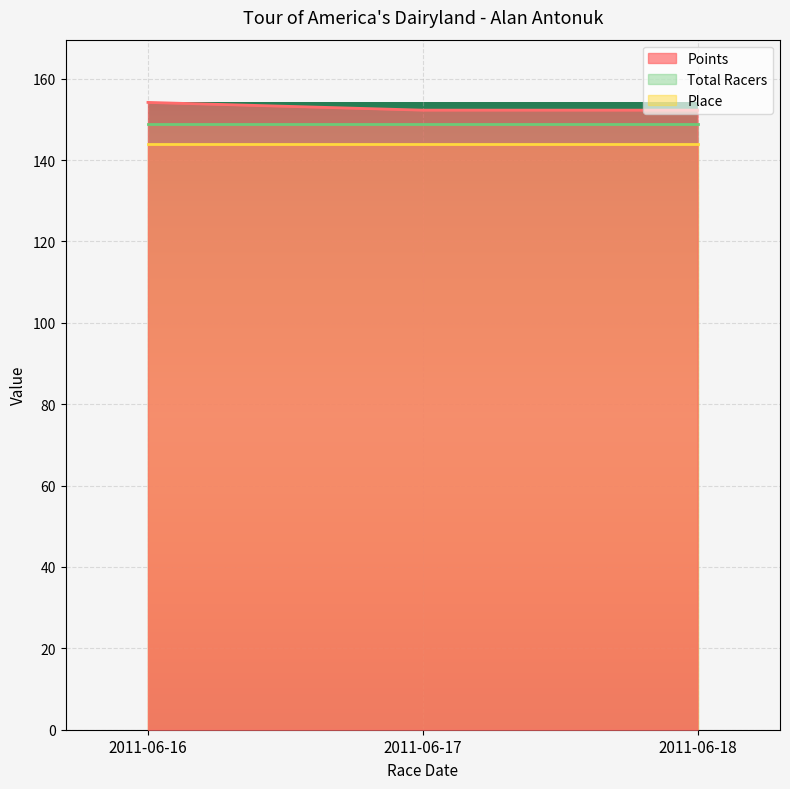

At which label is Total Racers closest to 124?

2011-06-16